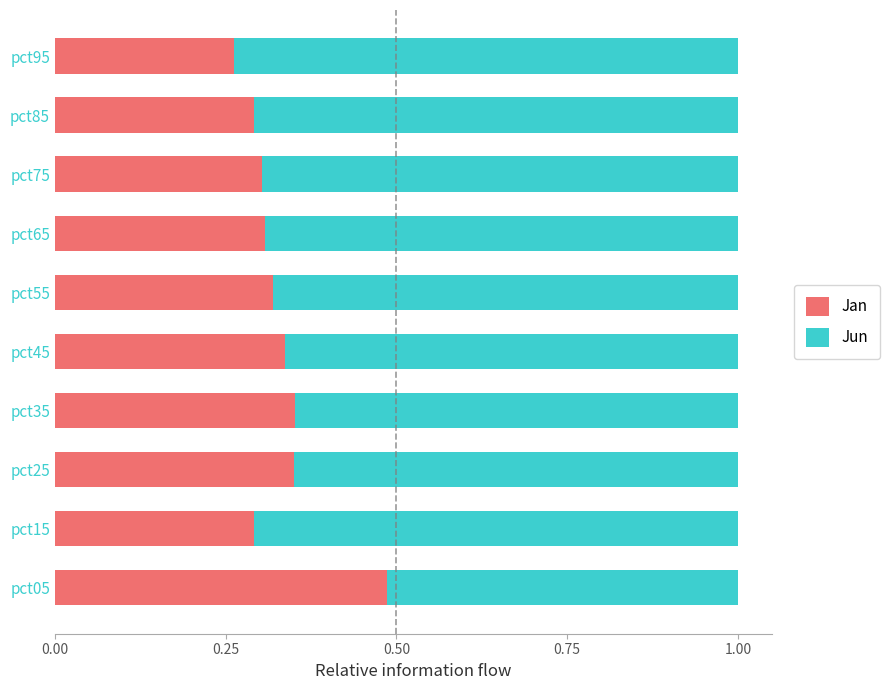

At which label is Jan closest to 0?

pct95